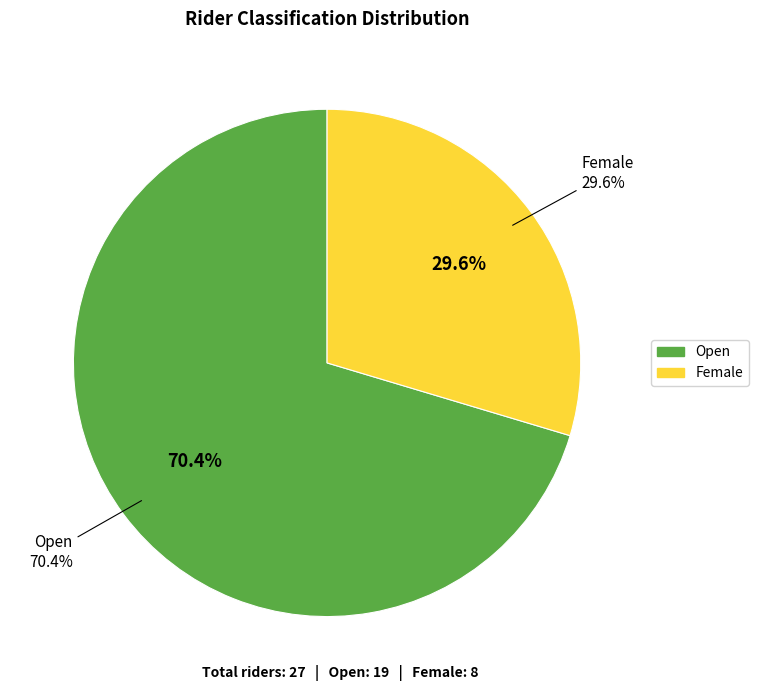

What is the change in value from Open to Female?

-11